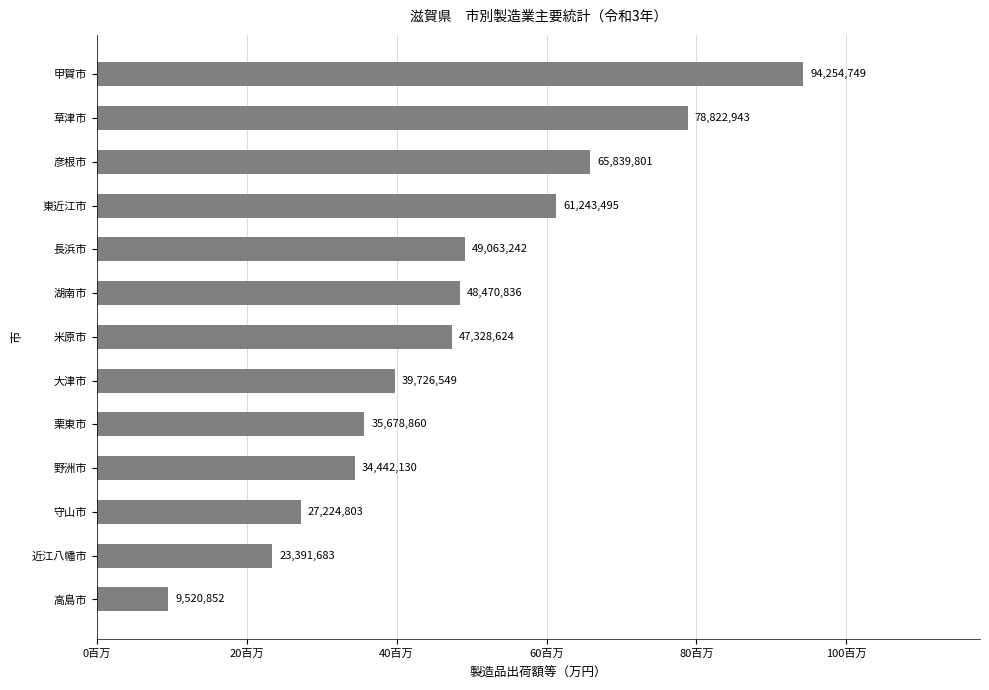

What is the average value?

47308351